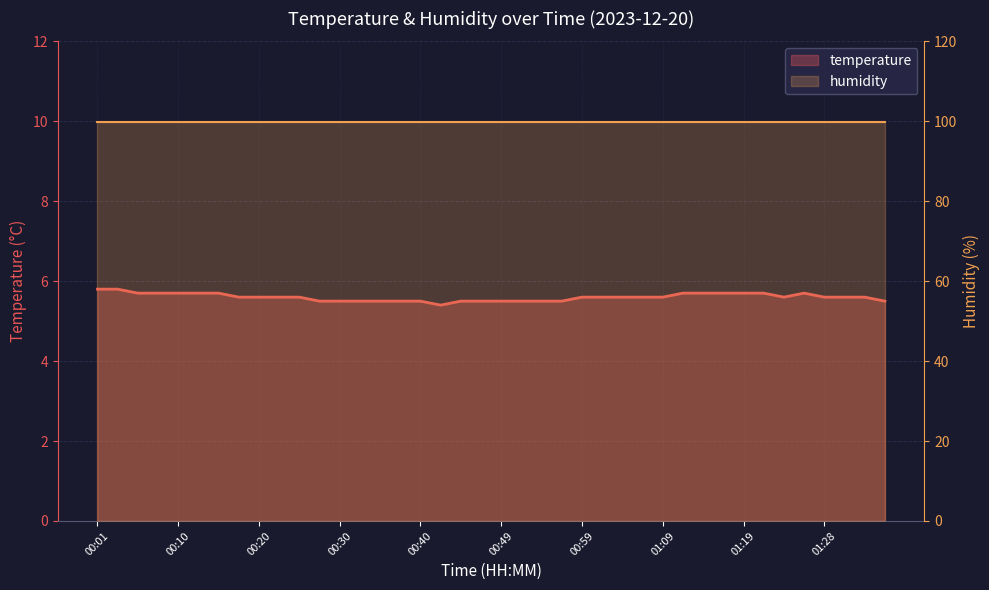

List the labels in order of value, largest first.

00:01, 00:03, 00:05, 00:08, 00:10, 00:13, 00:15, 01:11, 01:14, 01:16, 01:19, 01:21, 01:26, 00:18, 00:20, 00:22, 00:25, 00:59, 01:02, 01:04, 01:06, 01:09, 01:23, 01:28, 01:31, 01:33, 00:27, 00:30, 00:32, 00:35, 00:37, 00:40, 00:44, 00:47, 00:49, 00:52, 00:54, 00:57, 01:36, 00:42